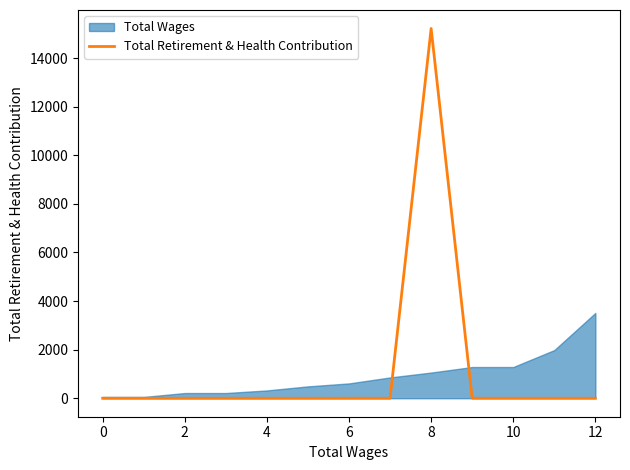

Count the number of categories in the chart.

13